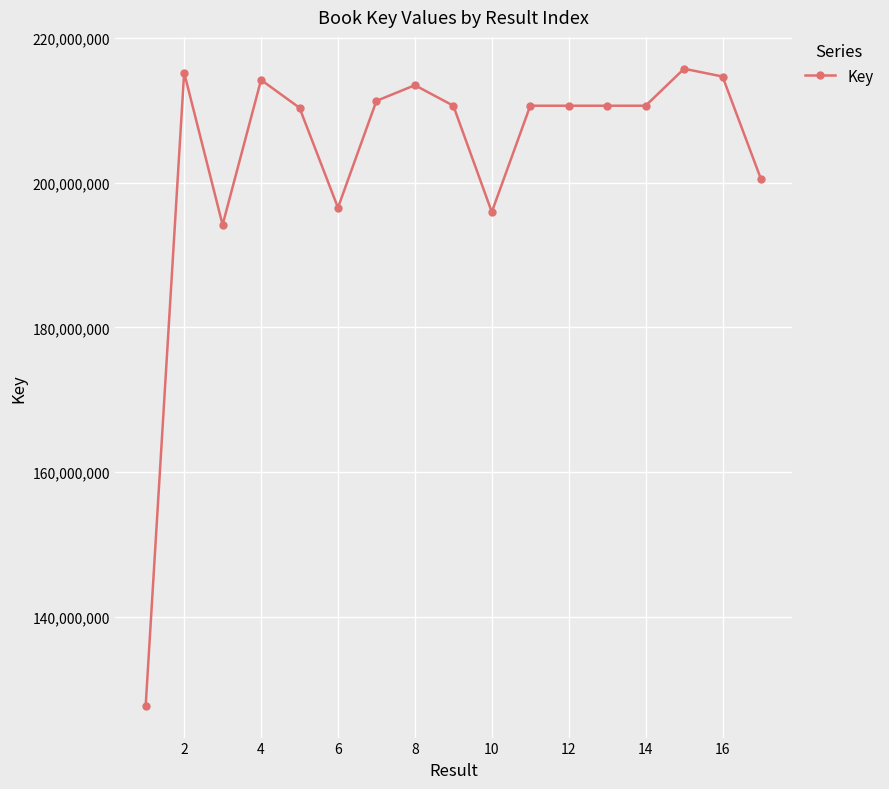

What is the maximum value shown in the chart?

215770807